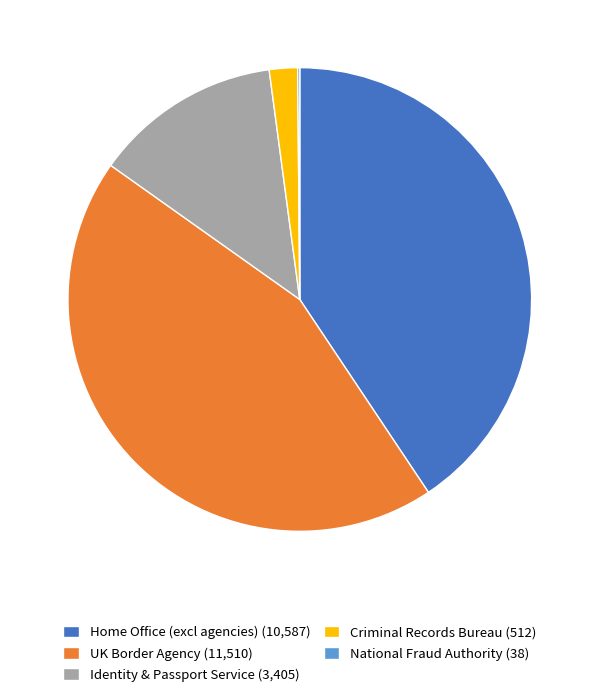

Is Criminal Records Bureau the majority of the pie?

No